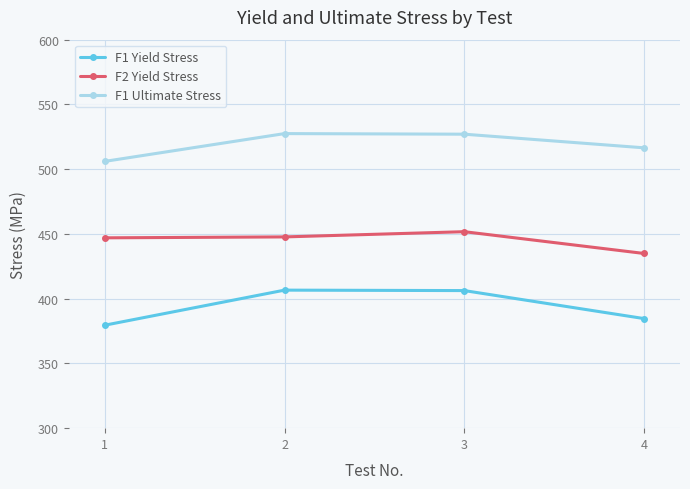

What is the total value across all series at 4?

1336.0